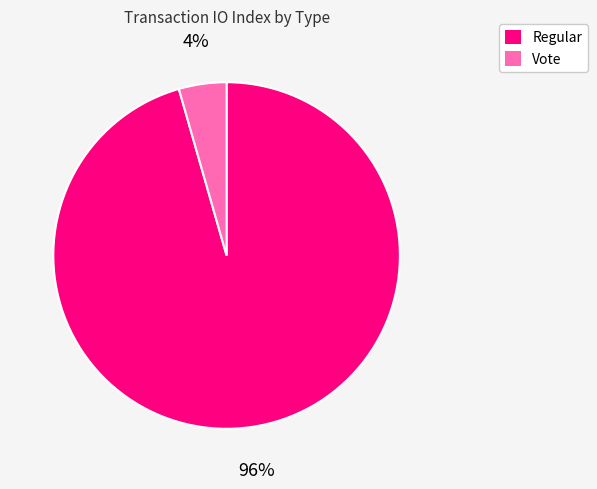

Rank the categories by value from highest to lowest.

Regular, Vote